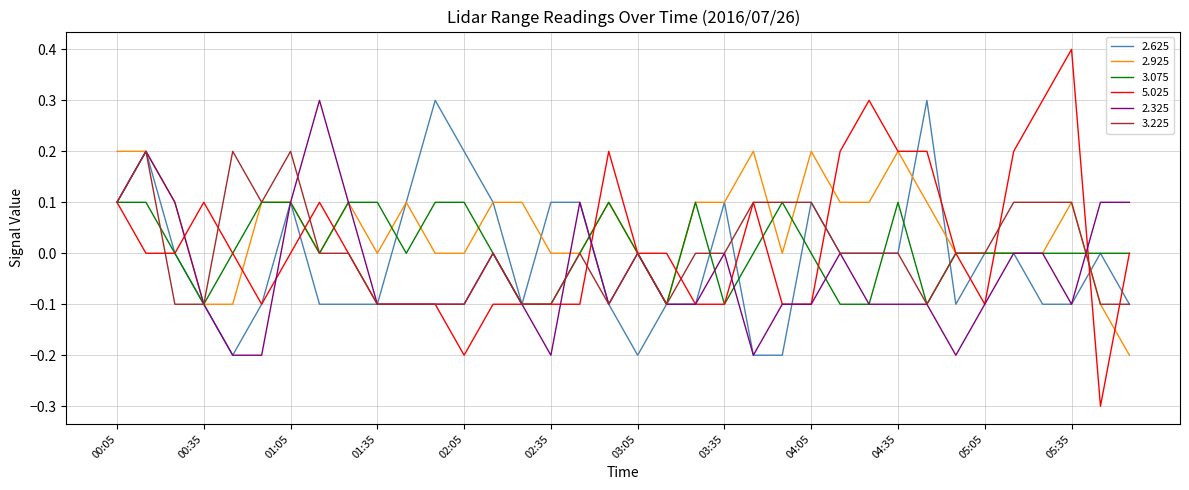

Which series has the widest spread of values?

5.025